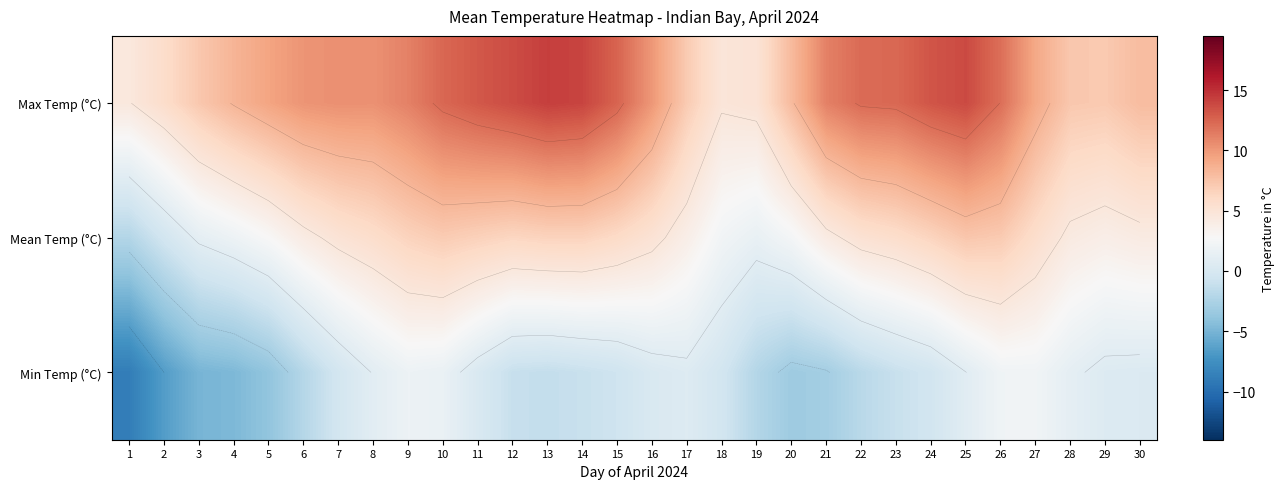

Which category has the lowest value in the Min Temp (°C) series?

1